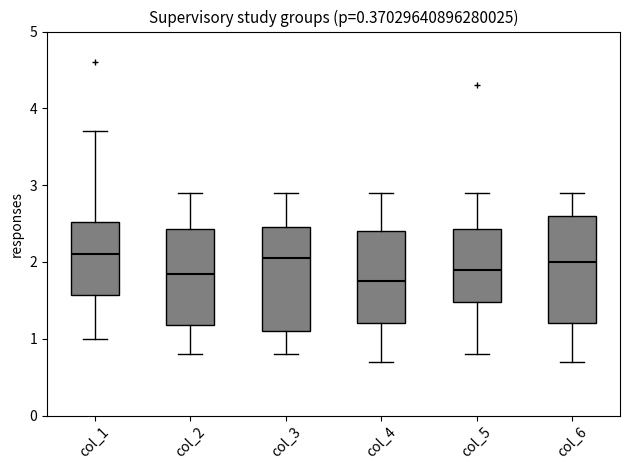

Reading left to right, read every box against the y-axis: the position of its median line, the range the box covers, and the ends of its whiskers. The values are not printed on the chart, so give them approximately, as read against the axis.

col_1: median 2.1, box 1.6 to 2.5, whiskers 1.0 to 3.7
col_2: median 1.9, box 1.2 to 2.4, whiskers 0.8 to 2.9
col_3: median 2.1, box 1.1 to 2.5, whiskers 0.8 to 2.9
col_4: median 1.8, box 1.2 to 2.4, whiskers 0.7 to 2.9
col_5: median 1.9, box 1.5 to 2.4, whiskers 0.8 to 2.9
col_6: median 2.0, box 1.2 to 2.6, whiskers 0.7 to 2.9